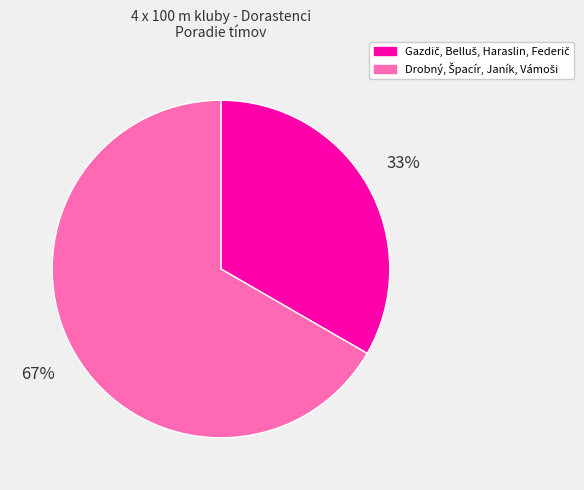

To the nearest percent, what is the average slice percentage?

50%